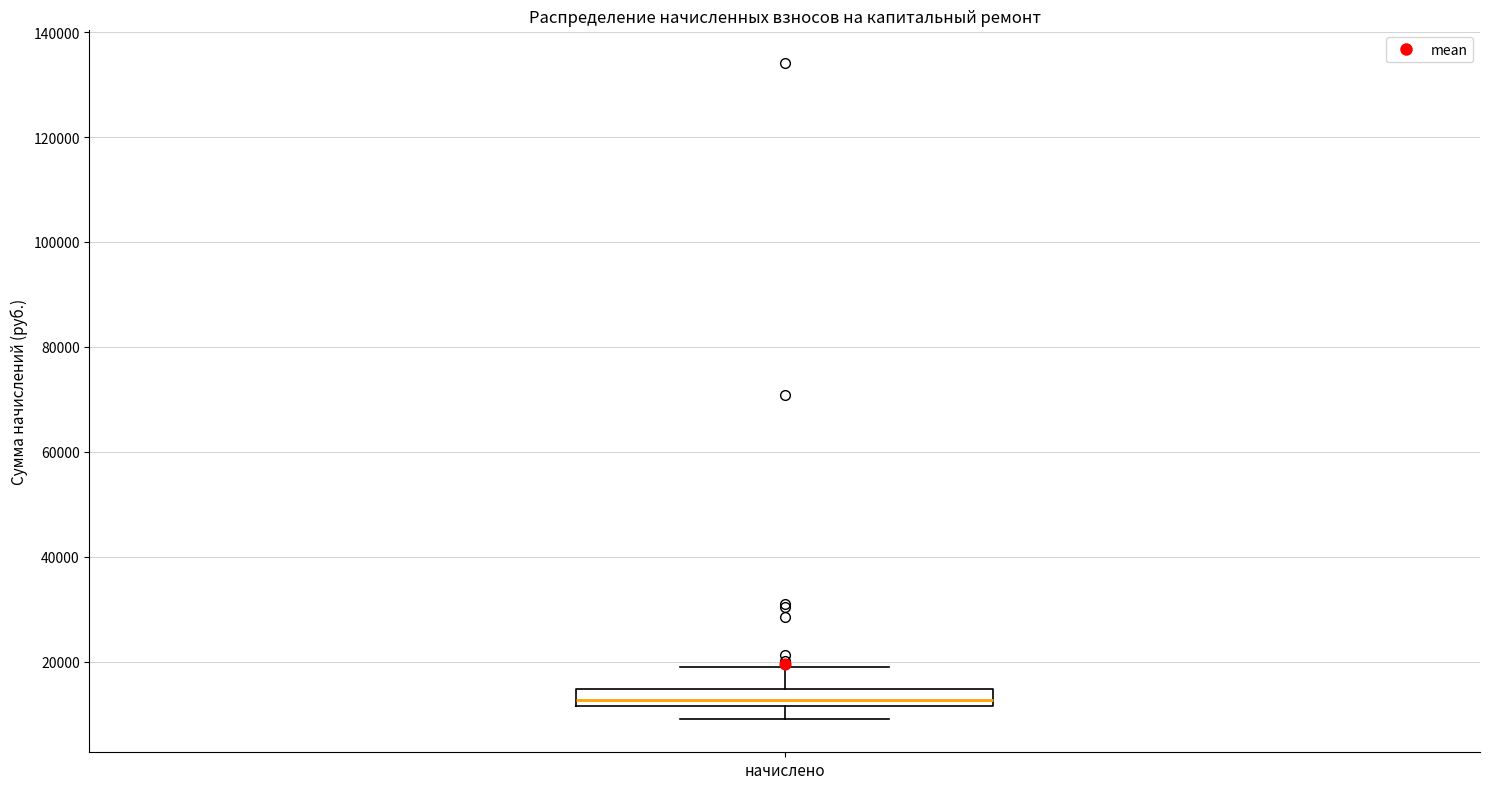

Transcribe this box plot: give where the median line is, the range the box spans, and where the two whiskers end, as read against the y-axis. The values are not printed on the chart, so give them approximately, as read against the axis.

median 12000 (just above the box's lower edge), box 12000 to 14000, whiskers 8000 to 18000